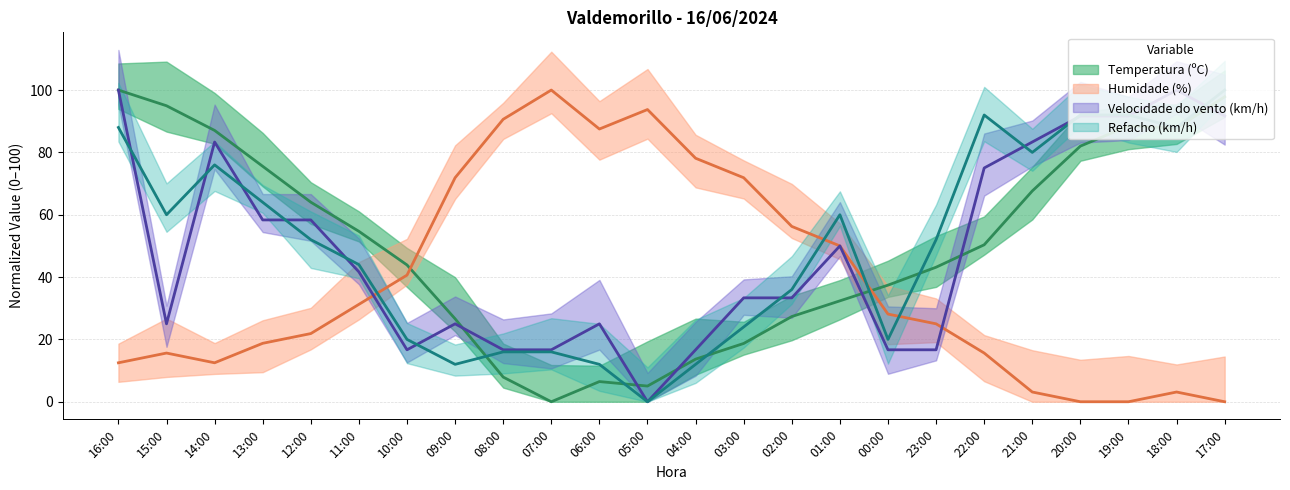

Where do Refacho (km/h) and Temperatura (ºC) first cross each other?

09:00 and 08:00